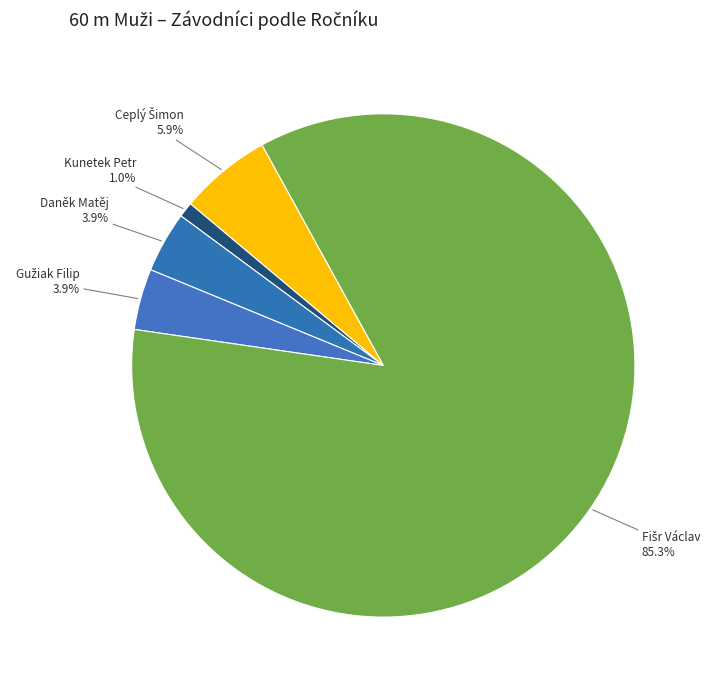

Is there a majority slice in this chart?

Yes